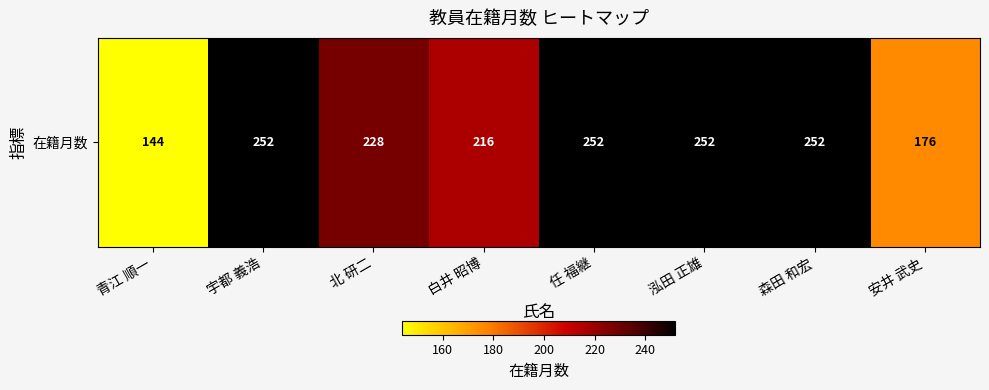

Rank the categories by value from lowest to highest.

青江 順一, 安井 武史, 白井 昭博, 北 研二, 宇都 義浩, 任 福継, 泓田 正雄, 森田 和宏